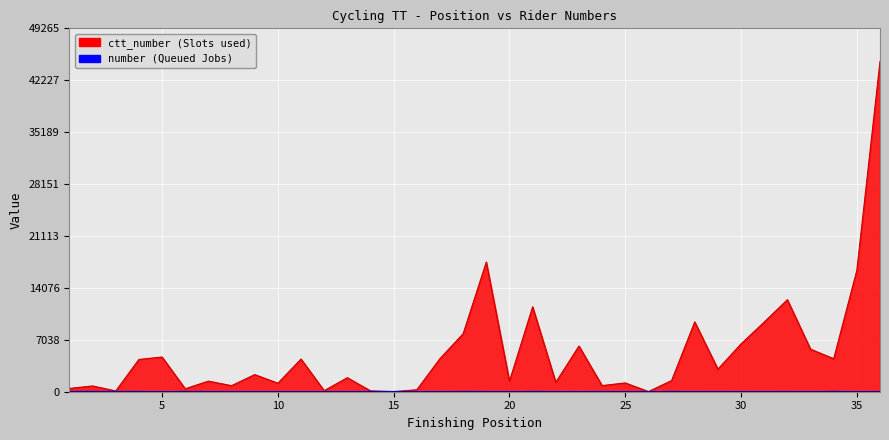

List the labels in order of ctt_number value, smallest first.

15, 26, 3, 14, 12, 16, 6, 1, 2, 8, 24, 10, 25, 22, 20, 7, 27, 13, 9, 29, 4, 11, 34, 17, 5, 33, 23, 30, 18, 31, 28, 21, 32, 35, 19, 36